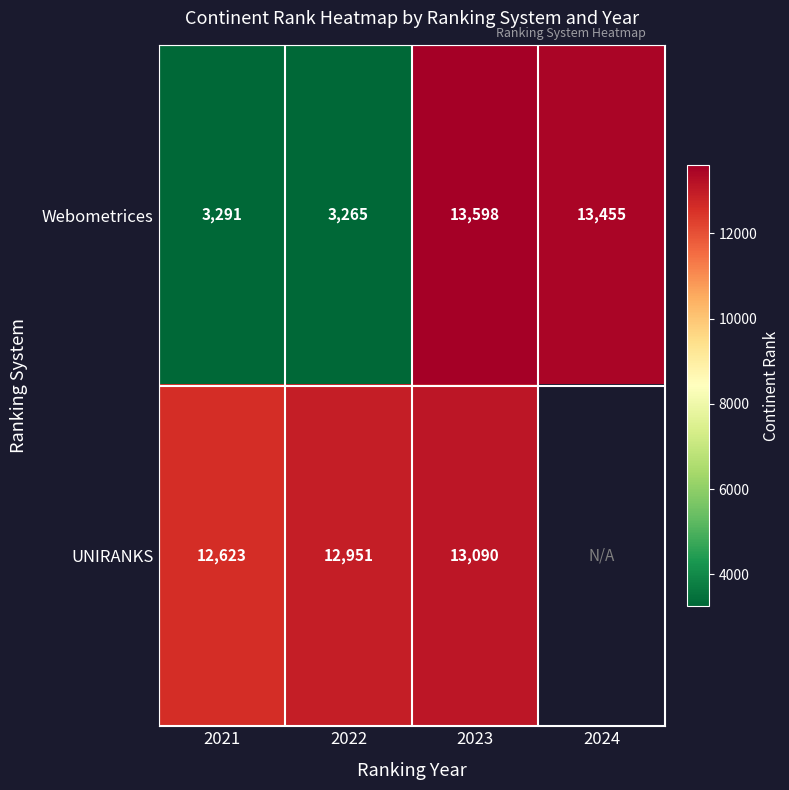

Is it true that UNIRANKS equals 13090 at 2023?

True